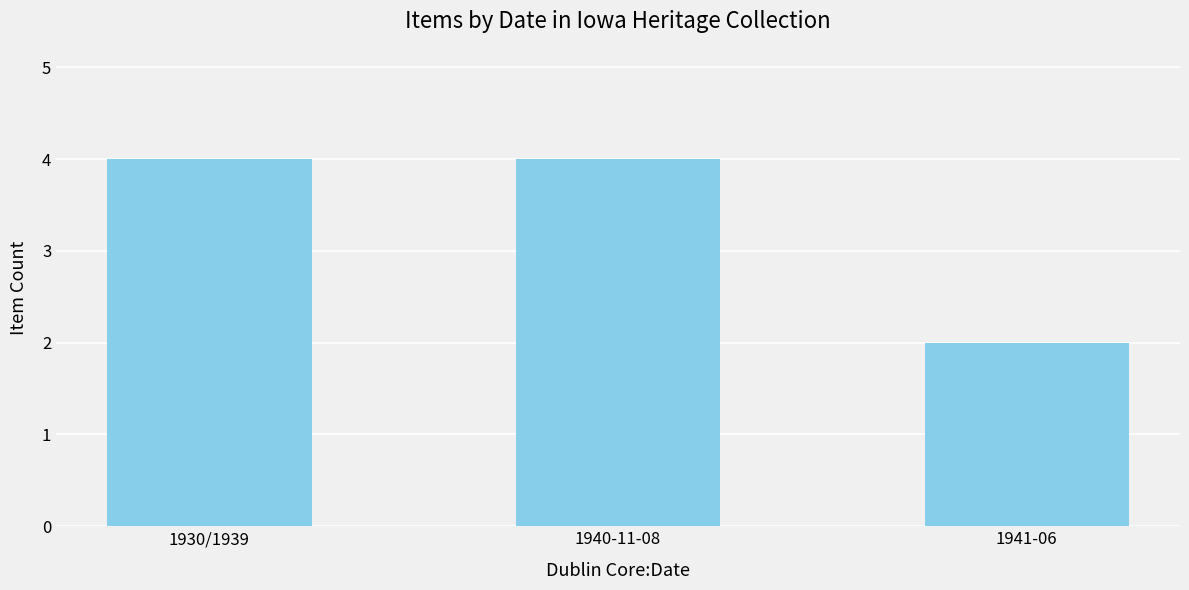

What is the minimum value shown in the chart?

2